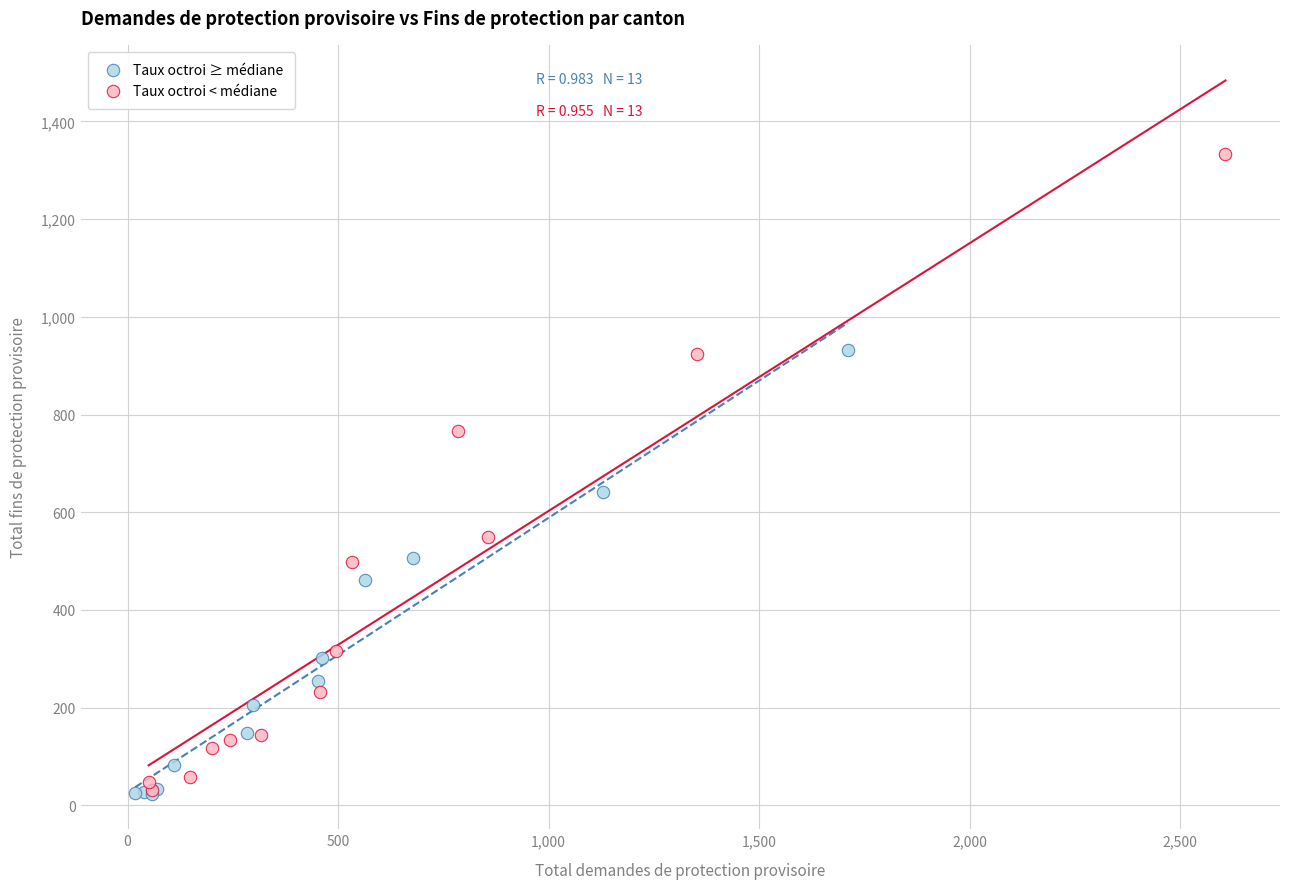

Which series contains the highest Y value?

Taux octroi < médiane